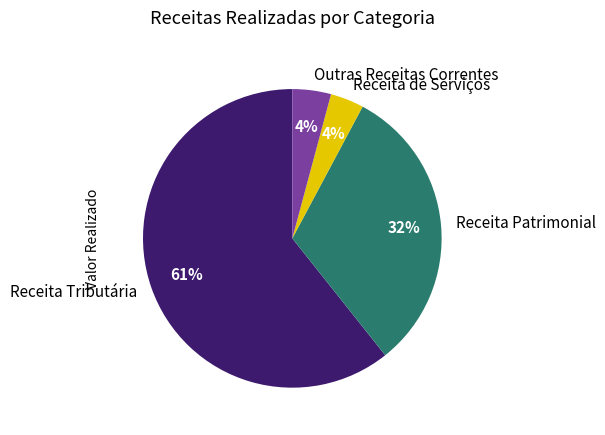

How many segments does this pie chart have?

4